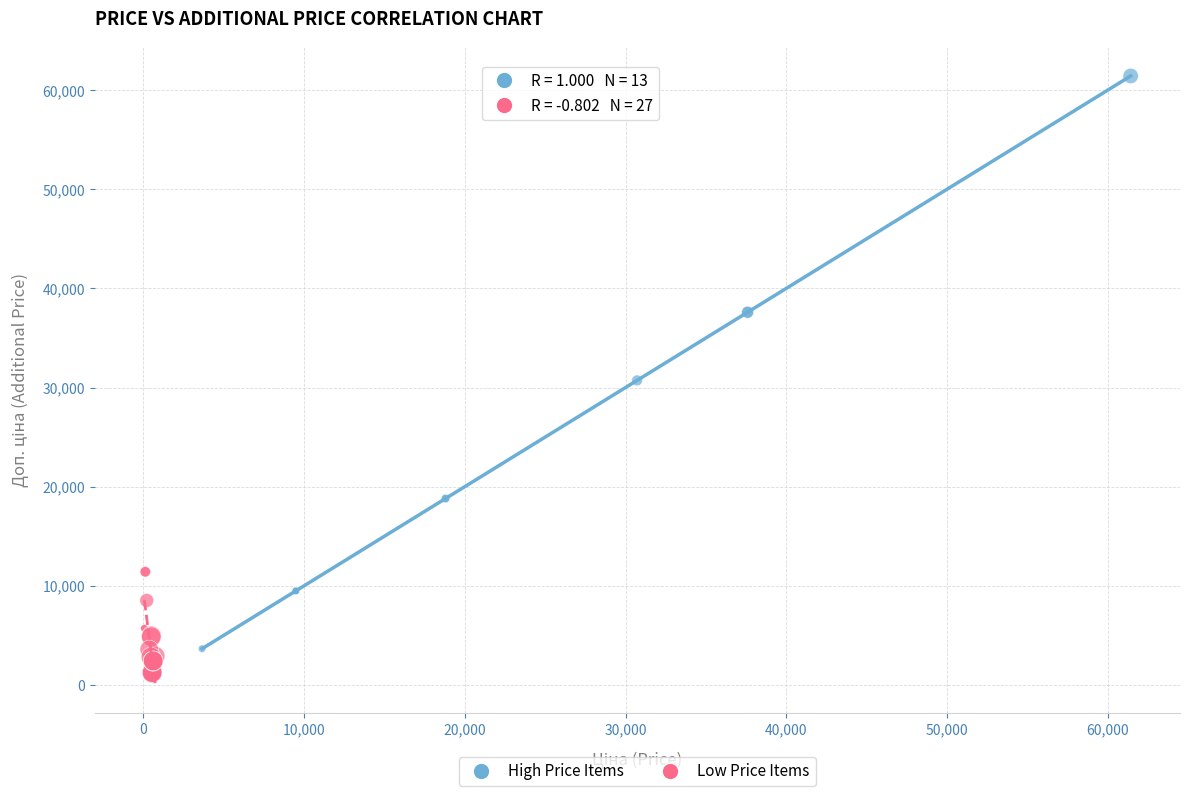

Which series reaches the maximum Y coordinate?

High Price Items